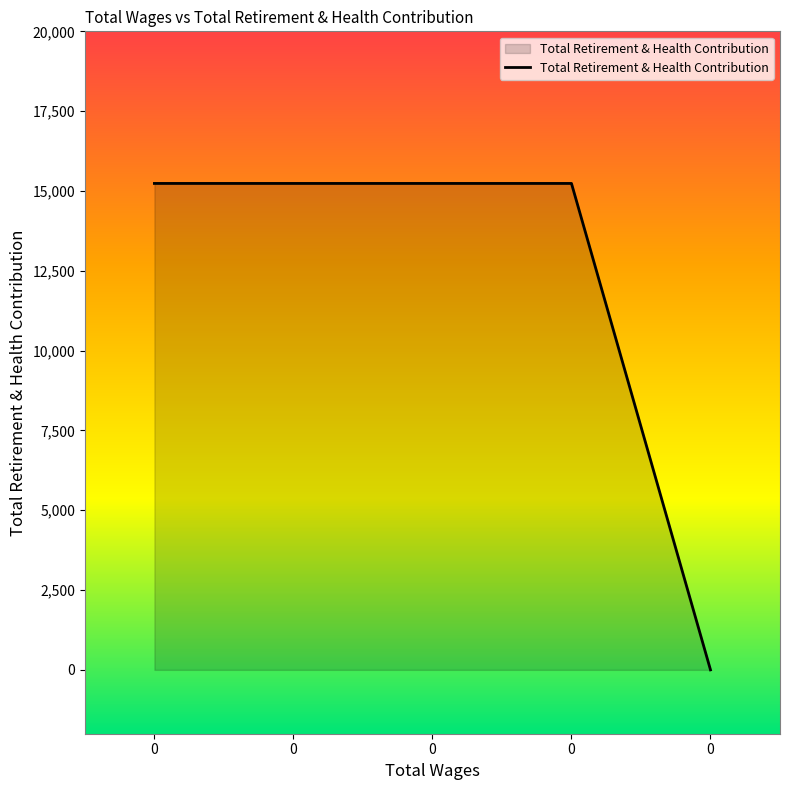

List the labels in order of value, largest first.

0.0, 0.0, 0.0, 0.0, 0.0